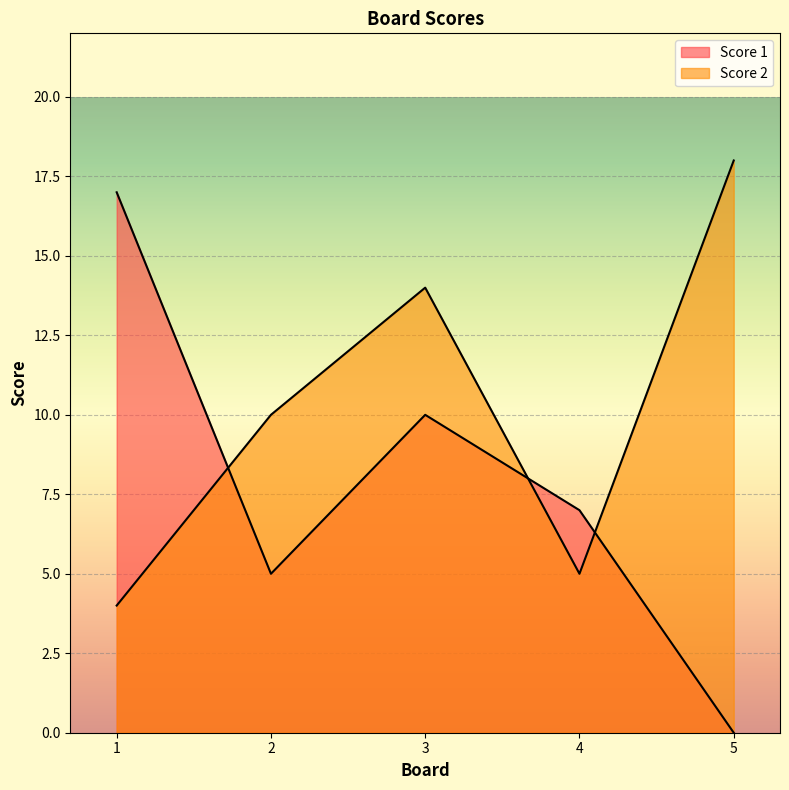

At which category does Score 2 reach its first local peak?

3